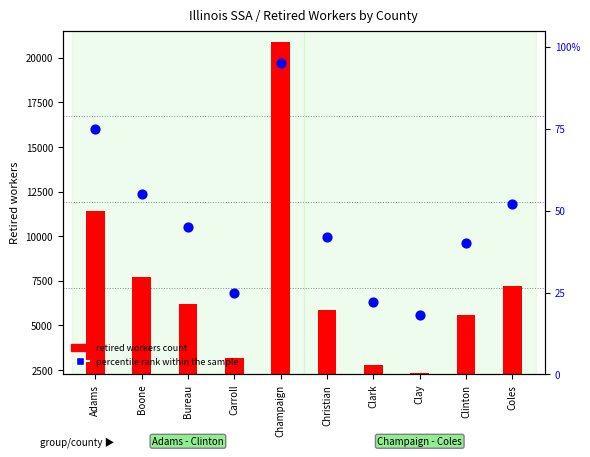

Which series has the largest total across all categories?

retired workers count